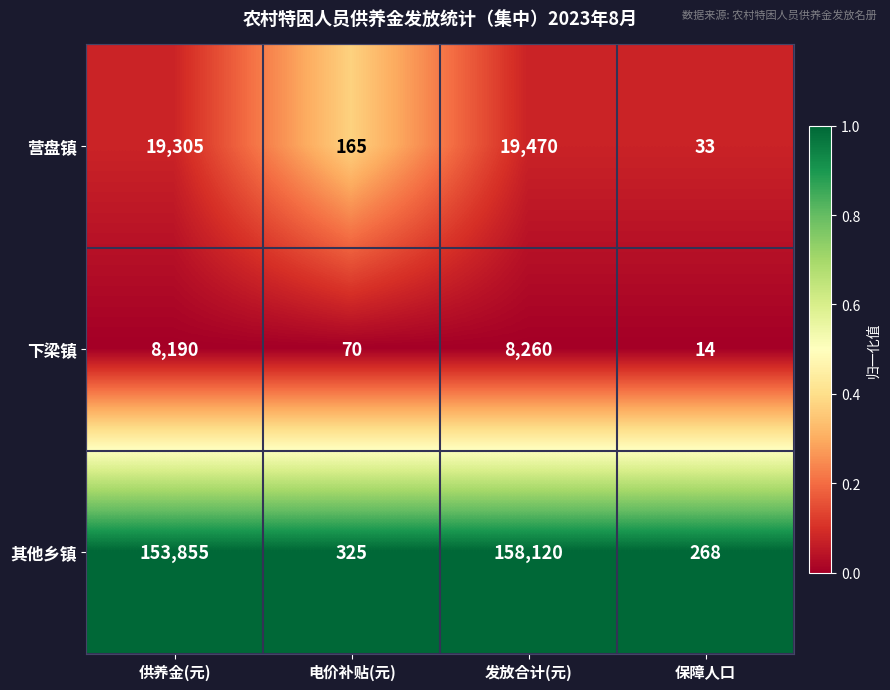

Reading right to left, list all the values displayed in this chart.

营盘镇: 33	19470	165	19305
下梁镇: 14	8260	70	8190
其他乡镇: 268	158120	325	153855